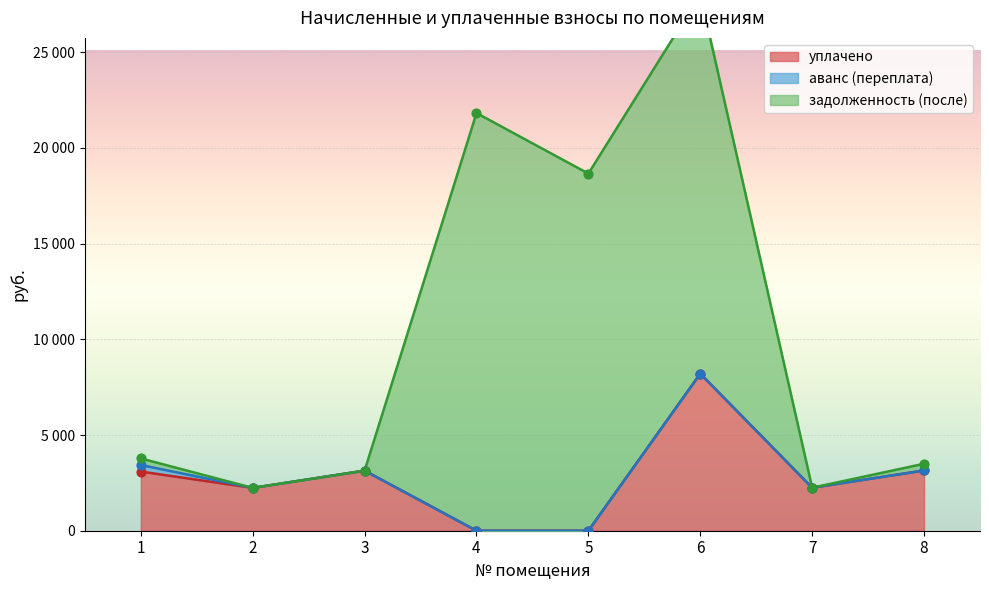

Is the value of уплачено at 5 greater than the value of задолженность (после) at 3?

No